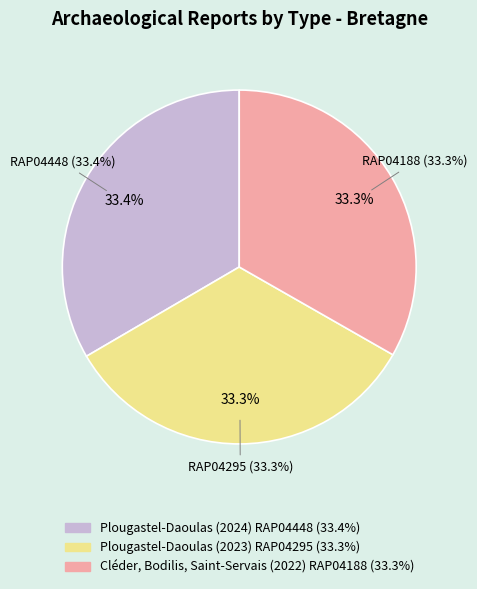

Is it true that Plougastel-Daoulas (2023)
RAP04295 is 33% of the pie?

True